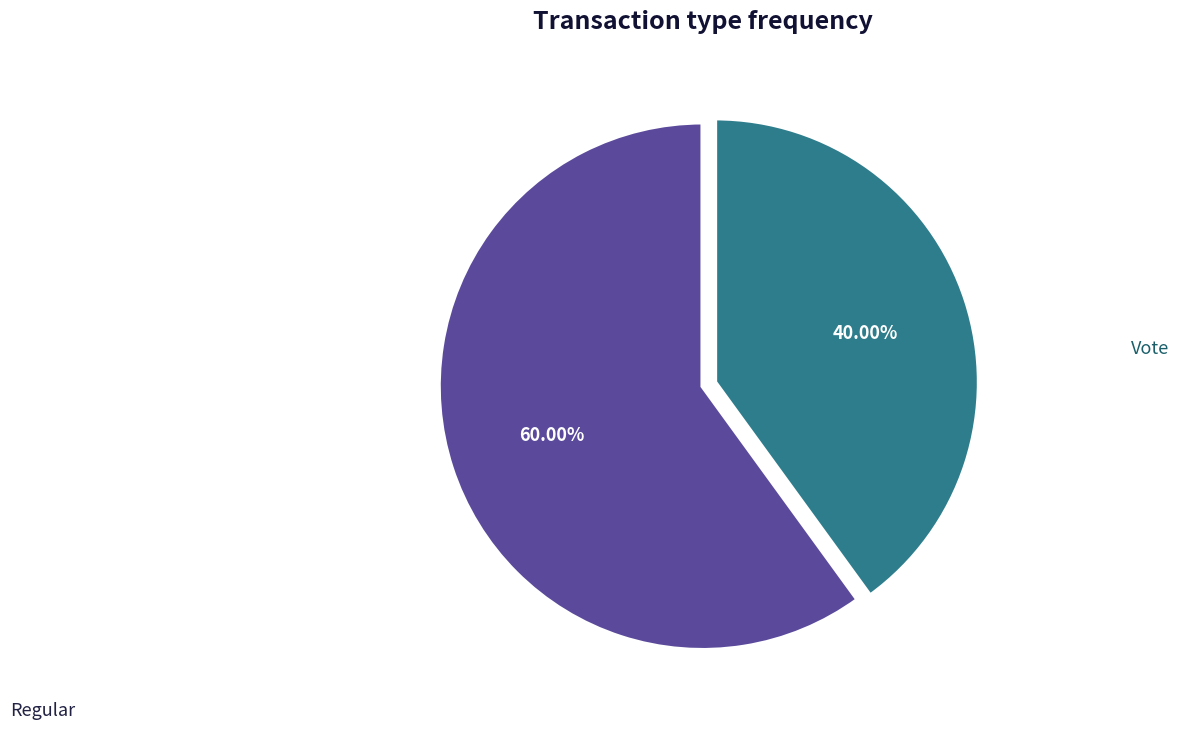

Is there any slice that represents more than half of the pie?

Yes